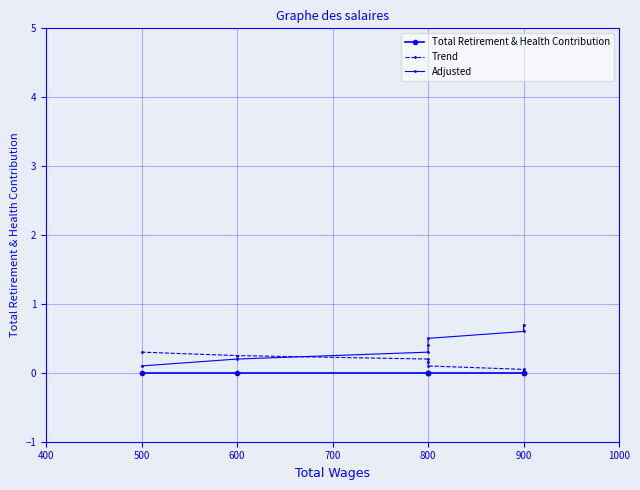

Which has a higher value, 500 or 900?

500